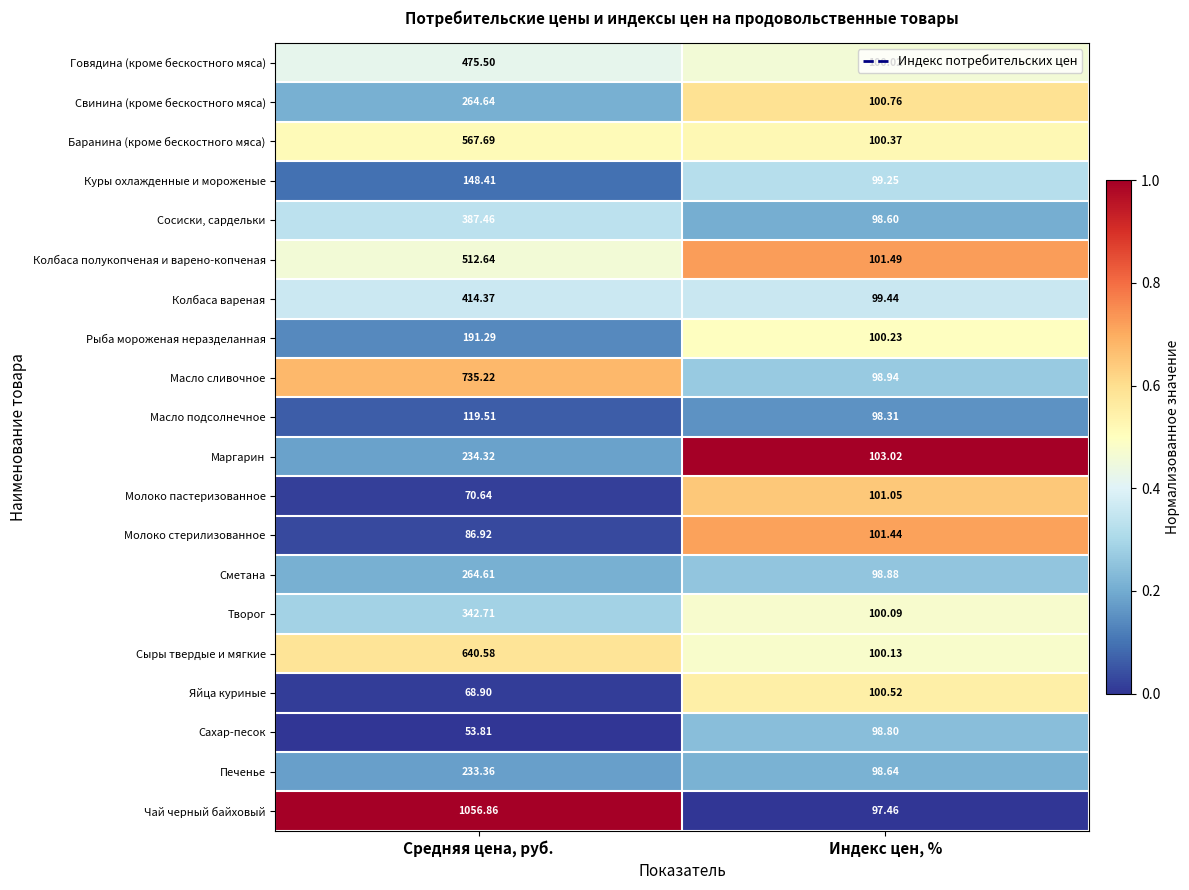

Which series has the widest spread of values?

Чай черный байховый